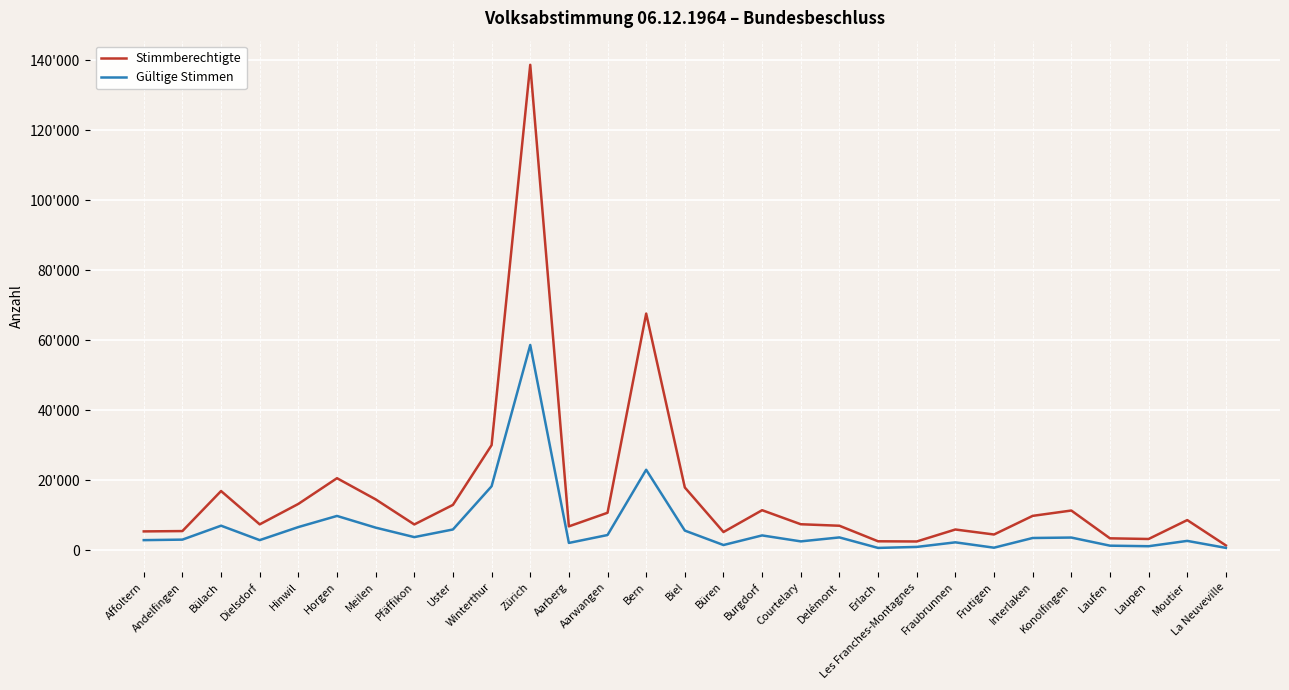

Does the chart have visible grid lines?

Yes